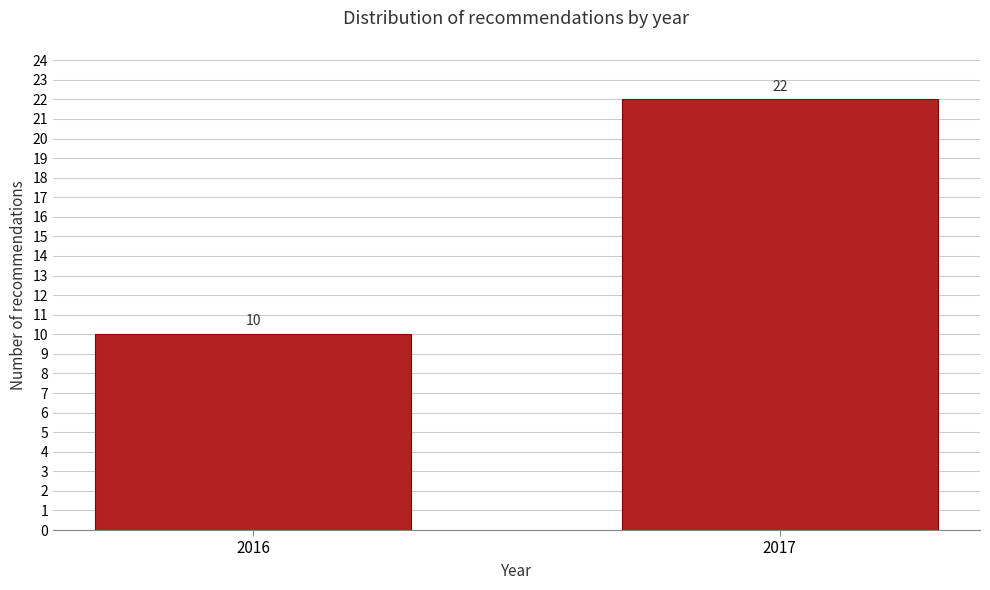

Reading left to right, transcribe all the data shown in this chart.

10	22